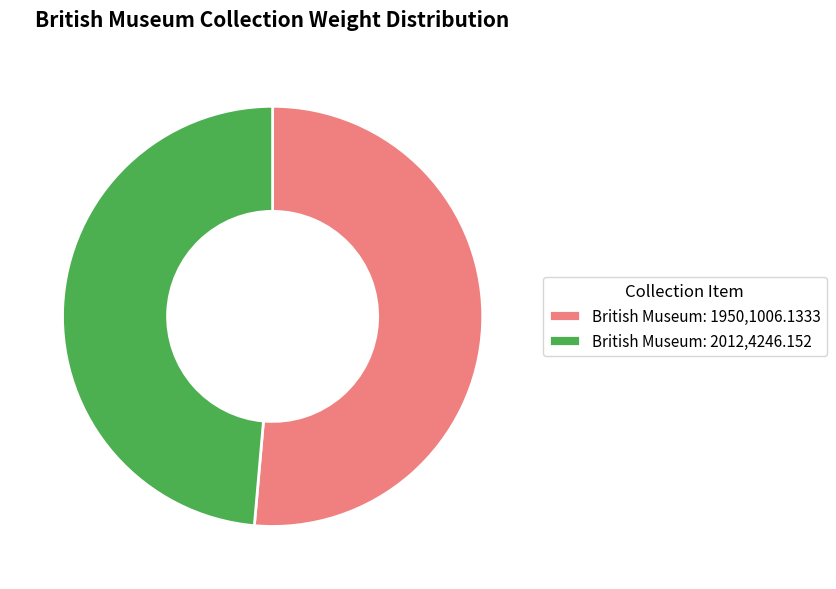

Is British Museum: 1950,1006.1333 the majority of the pie?

Yes